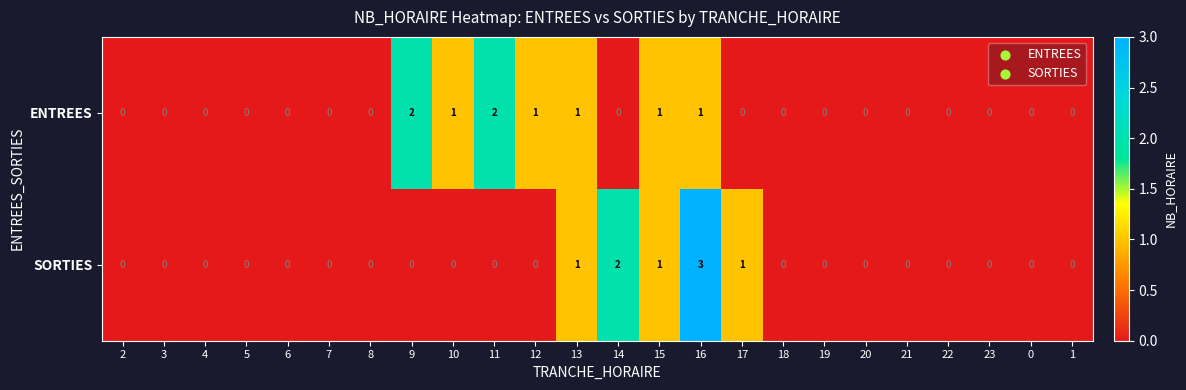

How many series are shown in this chart?

2